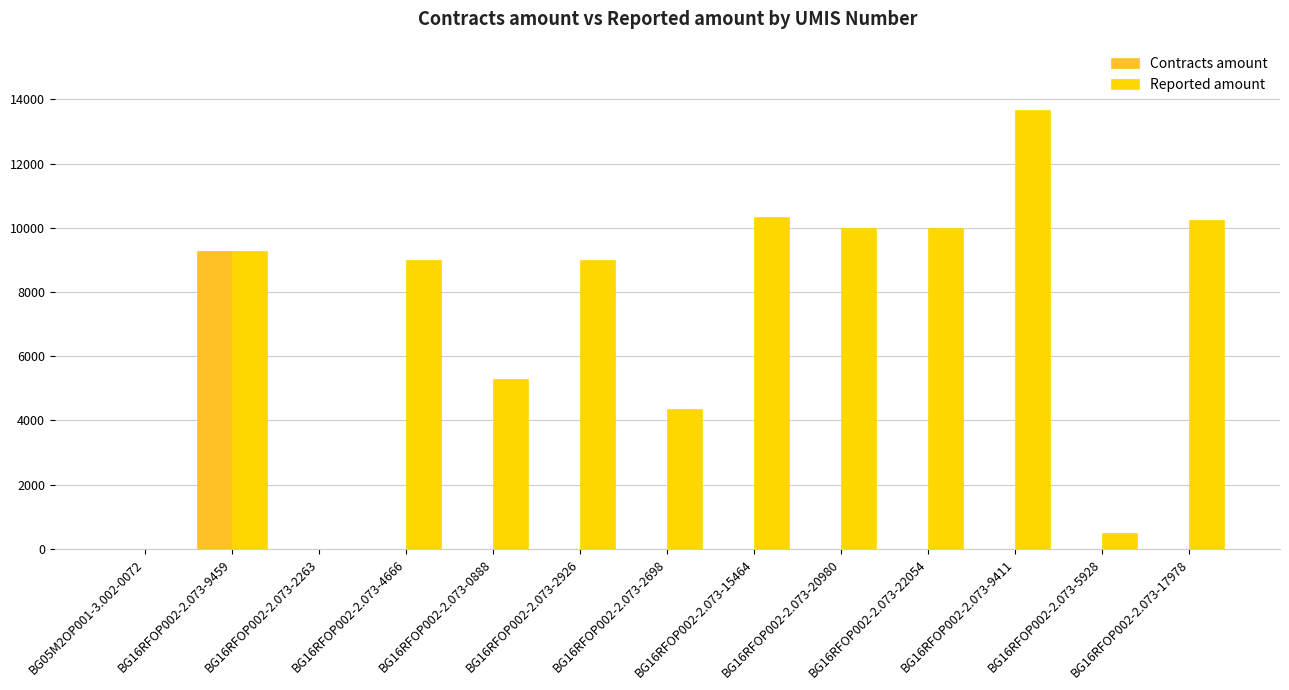

Which series has the widest spread of values?

Reported amount